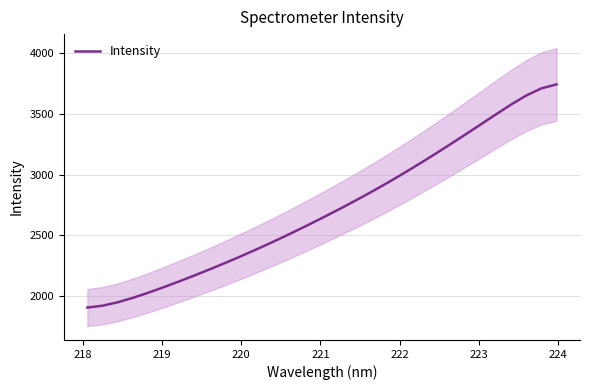

What is the lowest value of the Intensity series?

1905.7